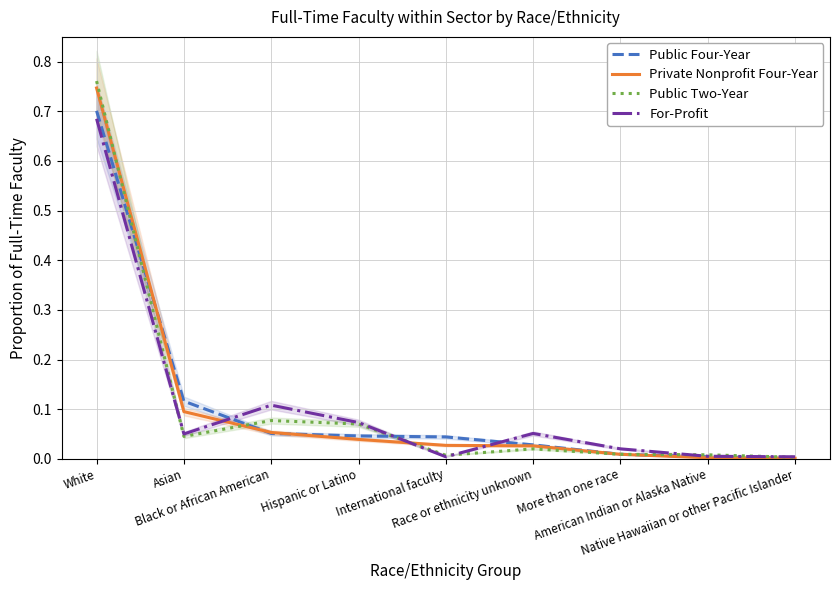

Which series has the largest total across all categories?

Public Four-Year